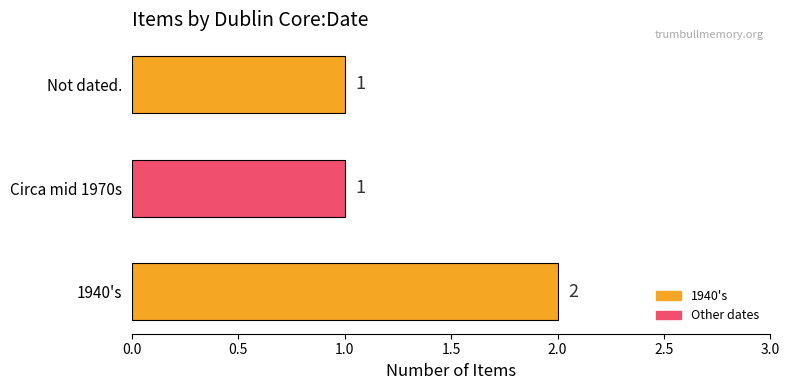

Is it true that the value at Circa mid 1970s is 1?

True